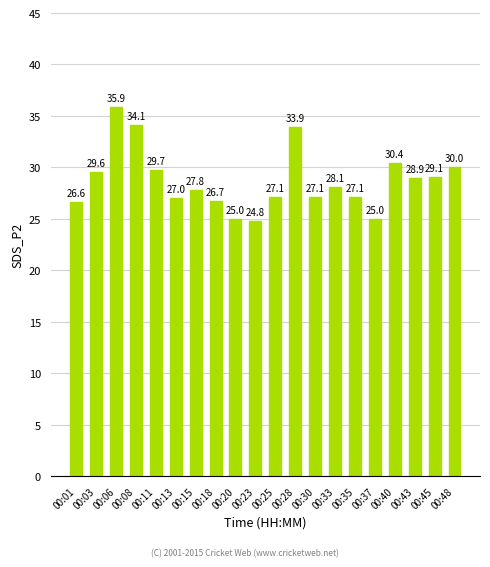

What is the approximate value at 00:13?

27.0